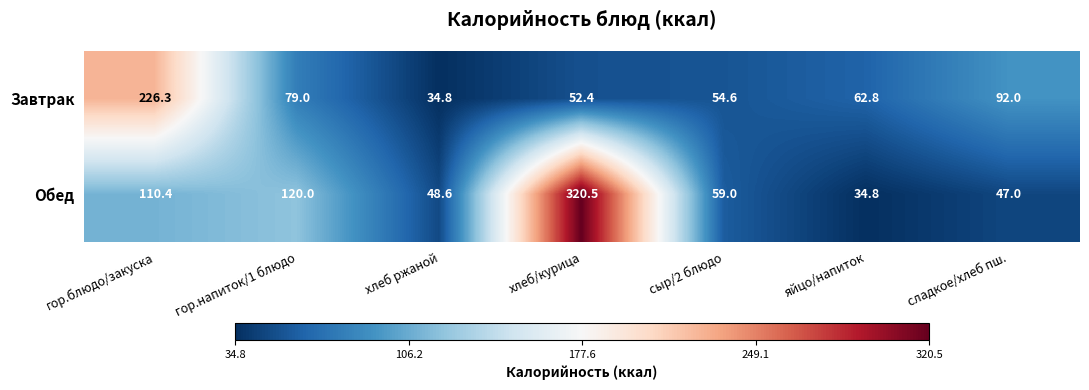

What is the difference between the maximum and second lowest values in the Завтрак series?

173.9